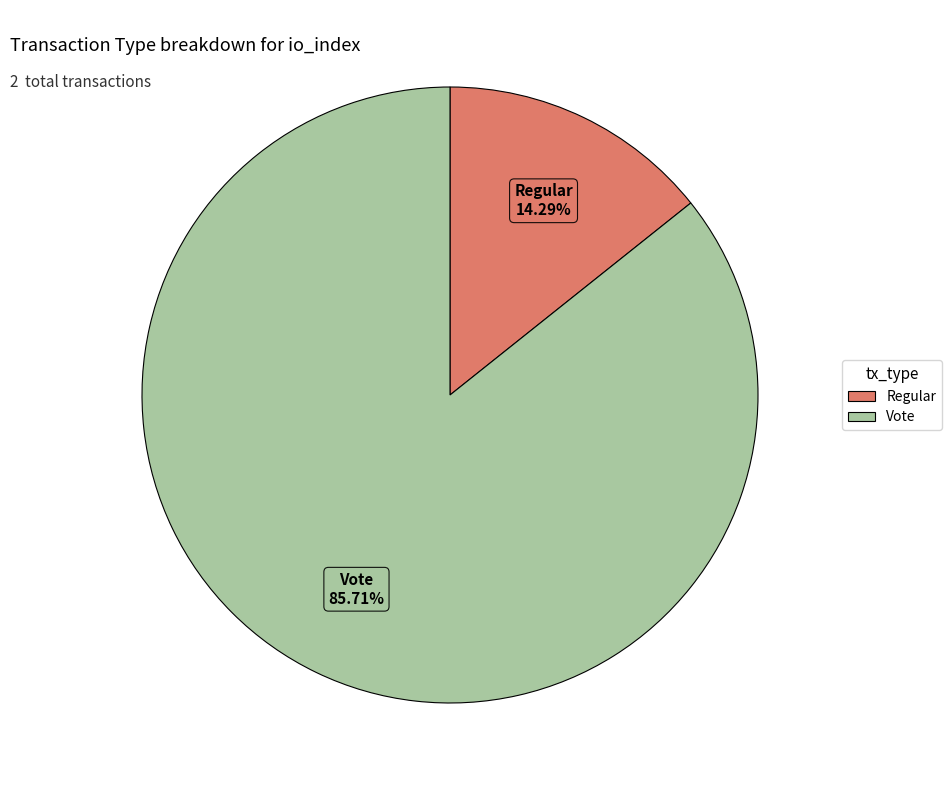

To the nearest percent, what is the difference between the Vote and Regular slice percentages?

71%